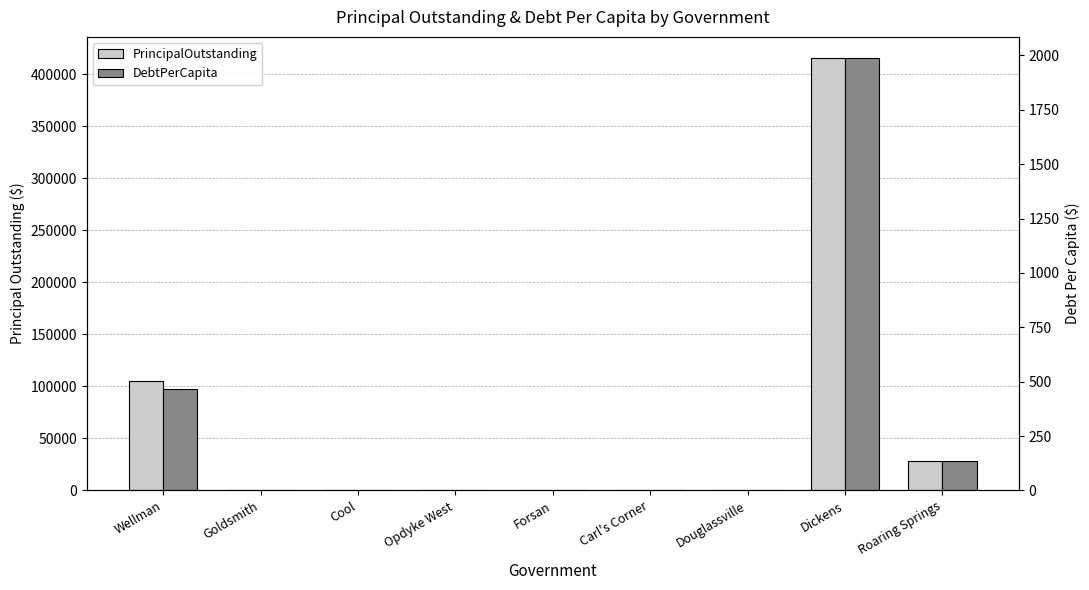

What is the label of the 5th bar from the right?

Forsan